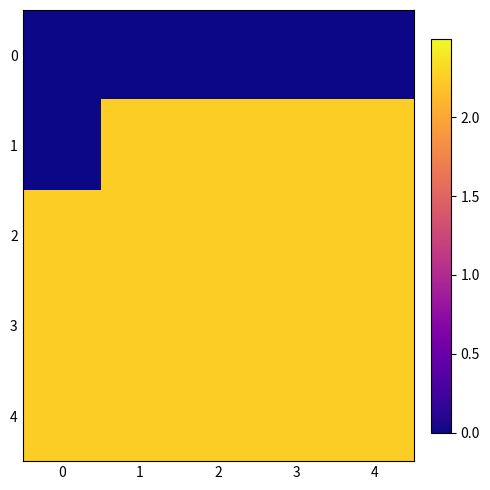

Count the number of data series in this chart.

5